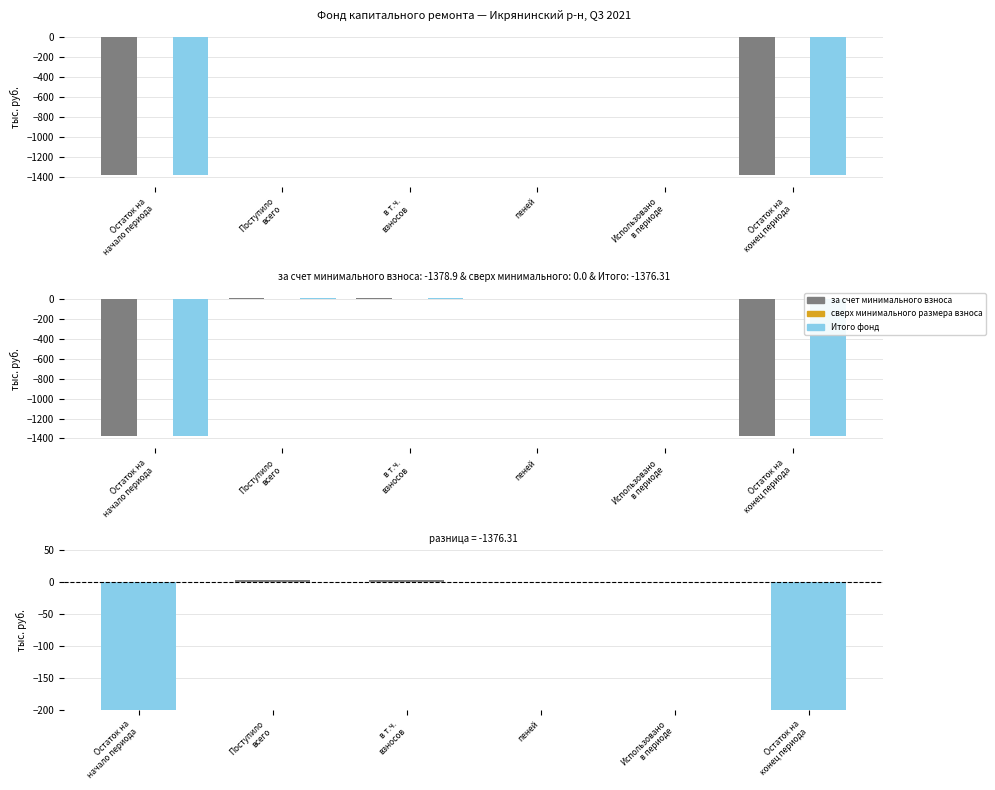

Rank the series at Поступило
всего from lowest to highest value.

сверх минимального размера взноса, за счет минимального взноса, Итого фонд, разница